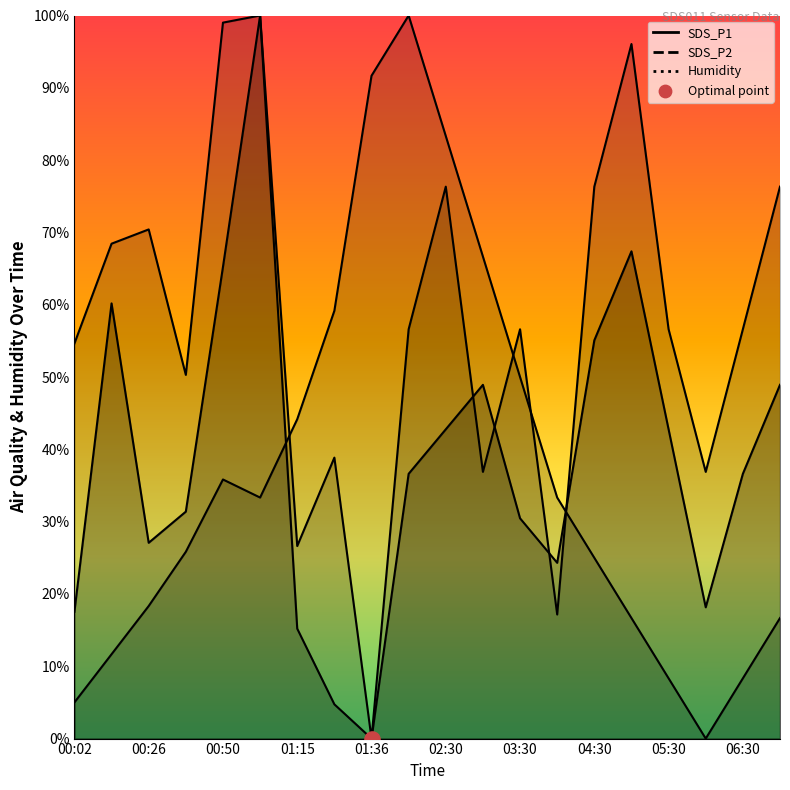

Which series contains the lowest Y value?

SDS_P1